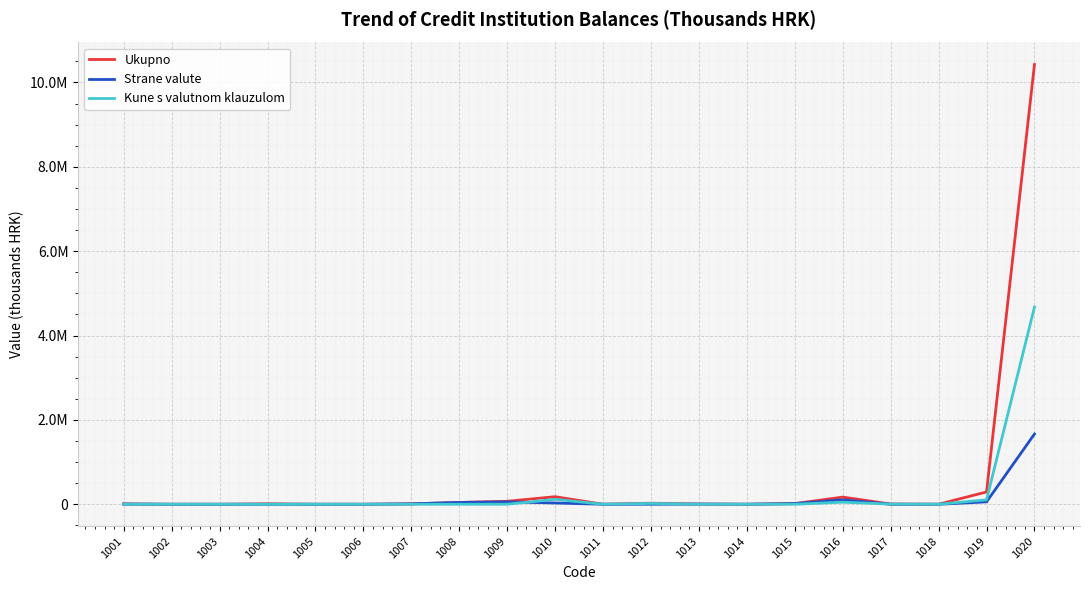

Is the value of Ukupno at 1012 greater than the value of Strane valute at 1009?

No